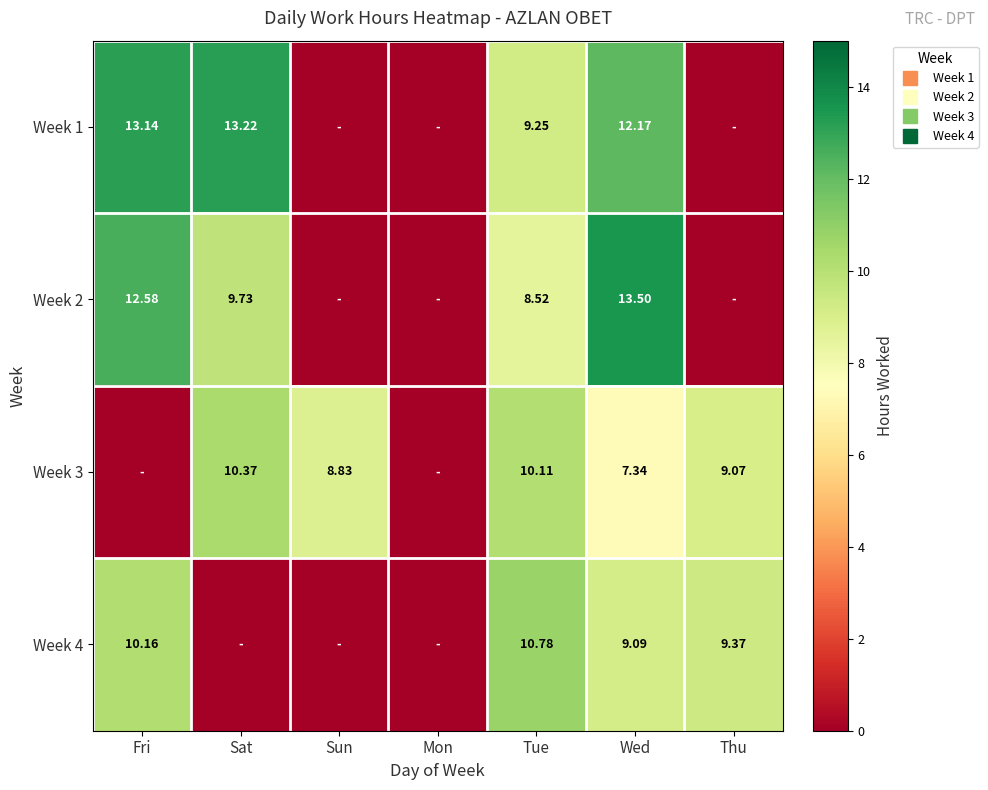

Between Tue and Wed, which is larger?

Wed